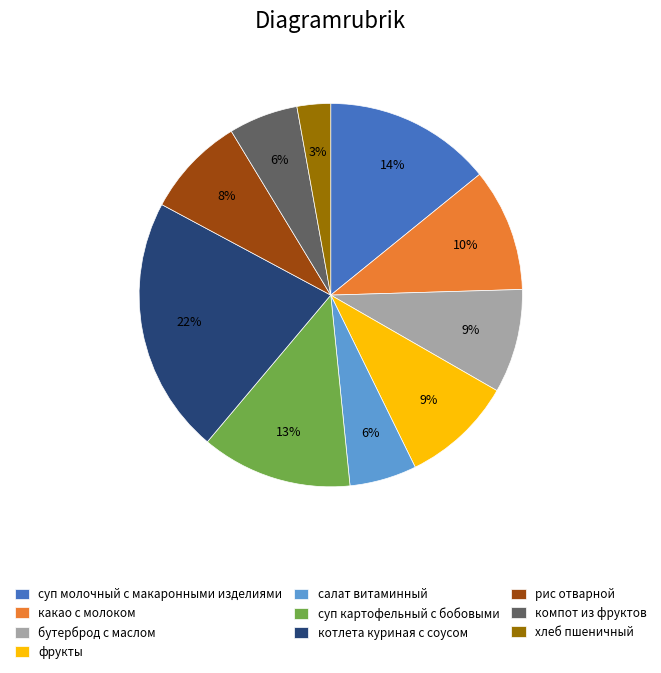

What is the ratio of the value at бутерброд с маслом to the value at суп картофельный с бобовыми?

0.7